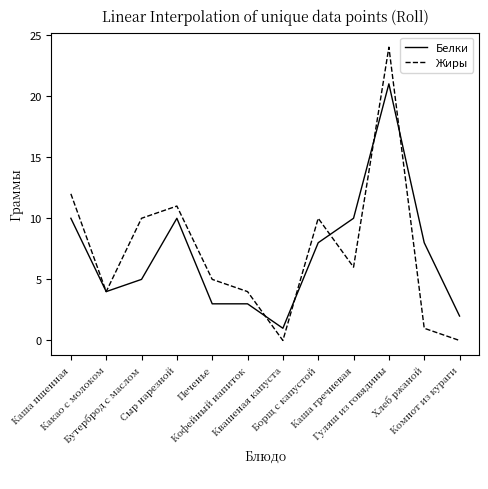

What is the spread (max minus min) of values at Компот из кураги?

2